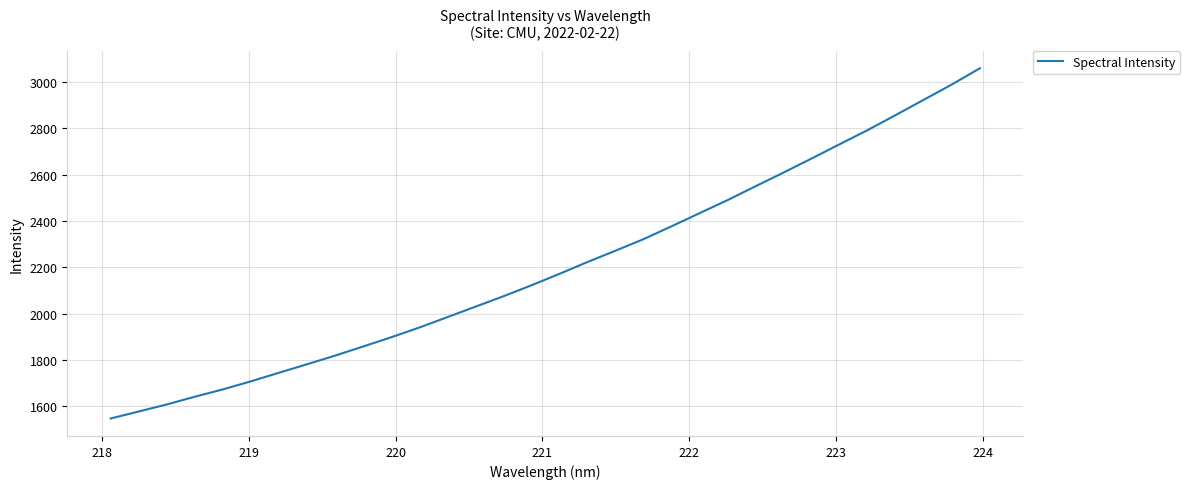

What is the difference between the maximum and minimum values?

1511.3